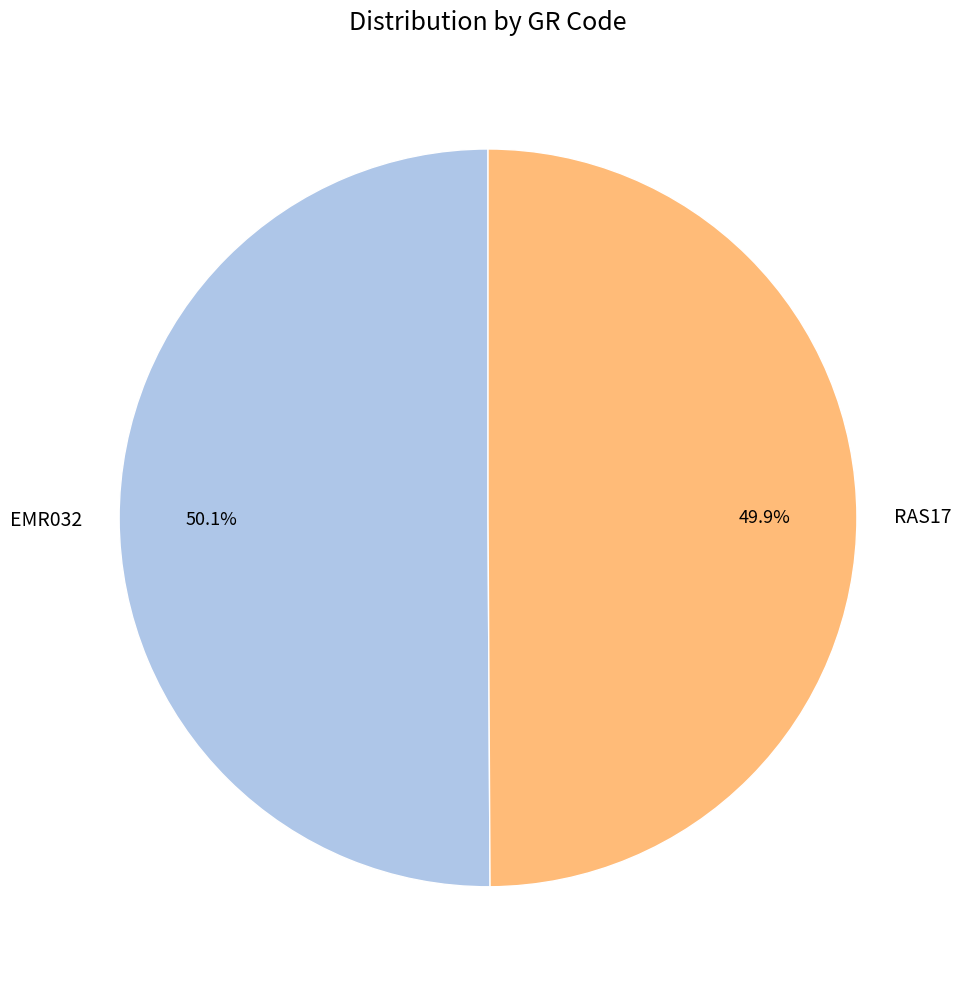

Is the sum of EMR032 and RAS17 greater than half?

Yes